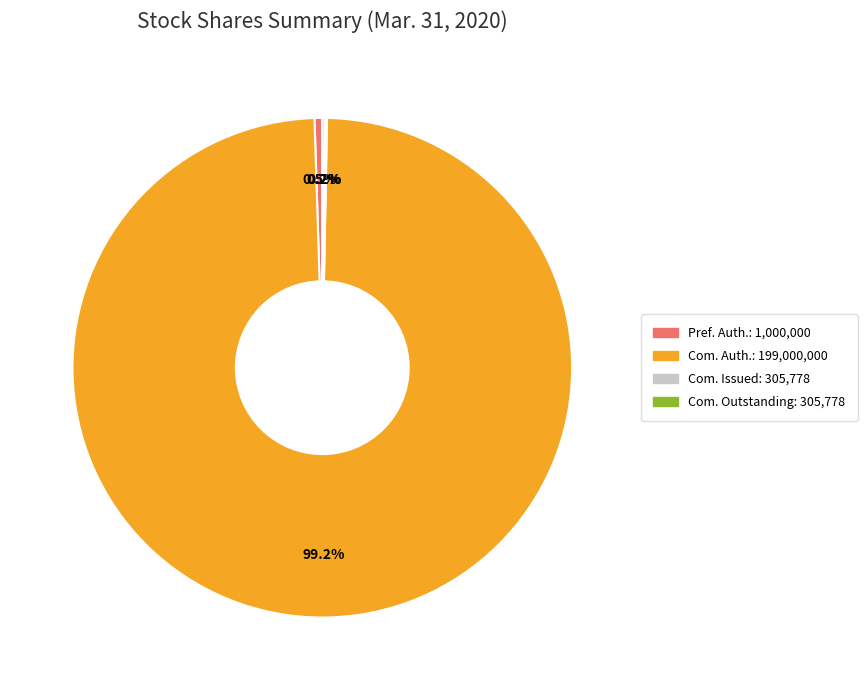

To the nearest percent, what is the difference between the largest and smallest slice percentages?

99%